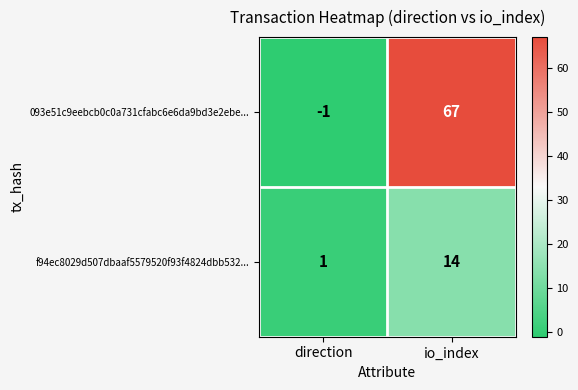

What is the maximum value shown in the chart?

67